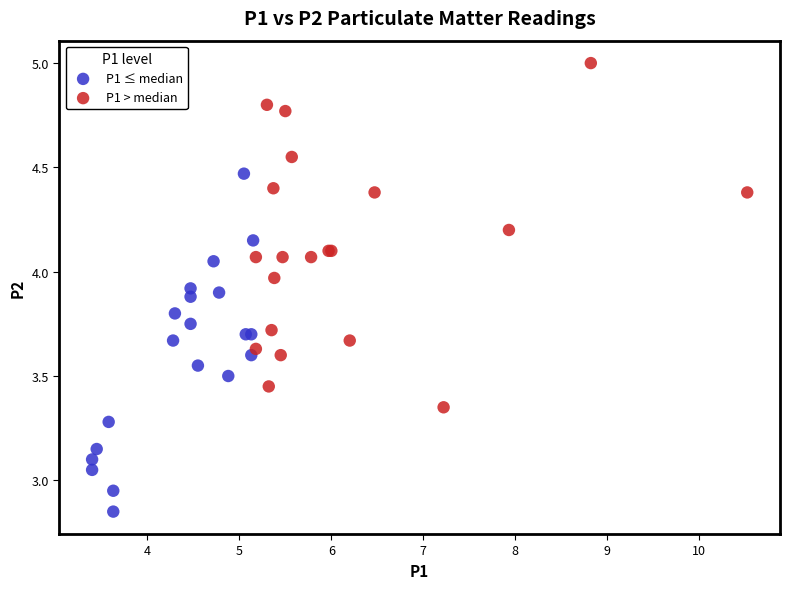

Which series reaches the maximum Y coordinate?

P1 > median